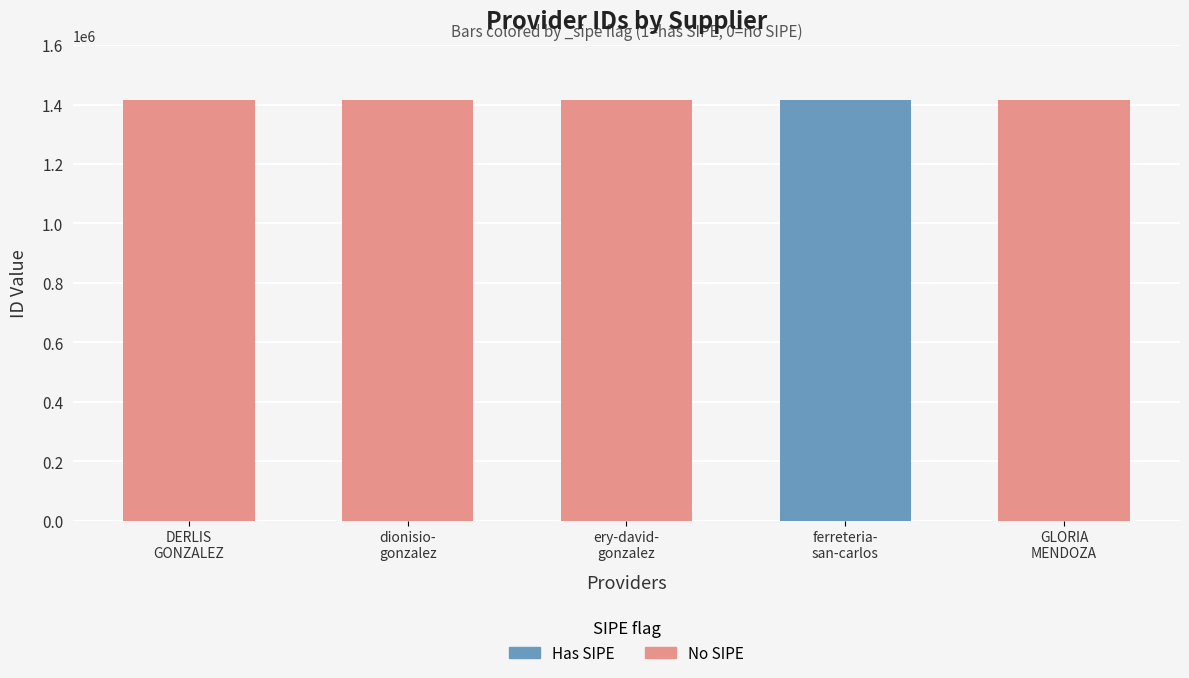

What is the difference between the values at GLORIA MENDOZA and dionisio- gonzalez?

1